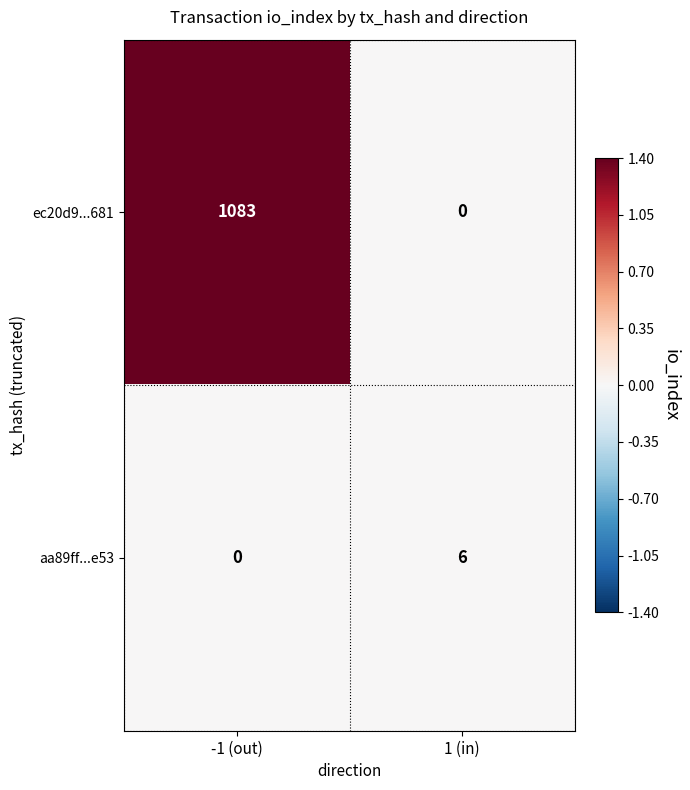

How many distinct data groups are displayed?

2